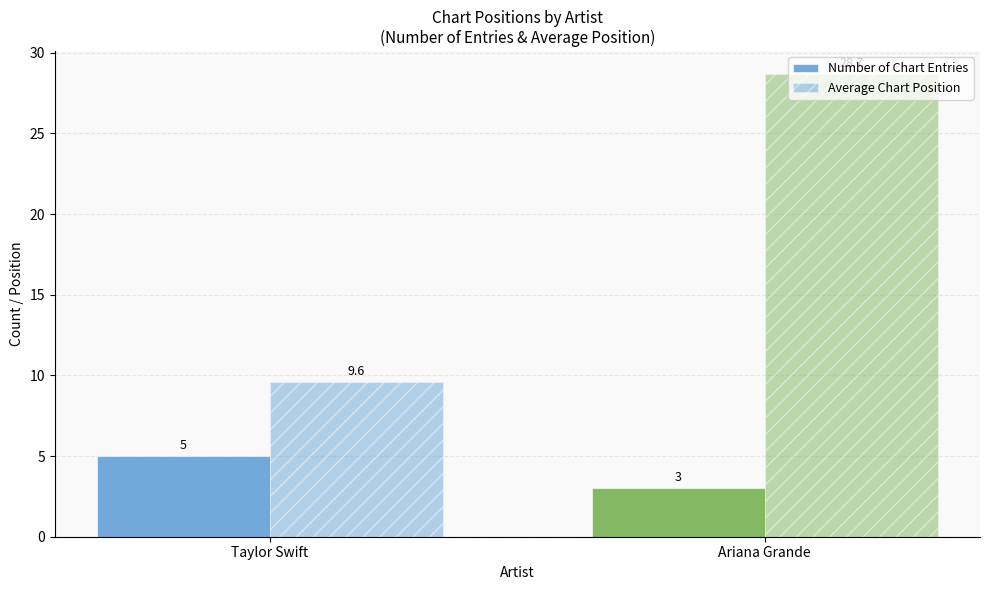

How many categories are shown in the chart?

2